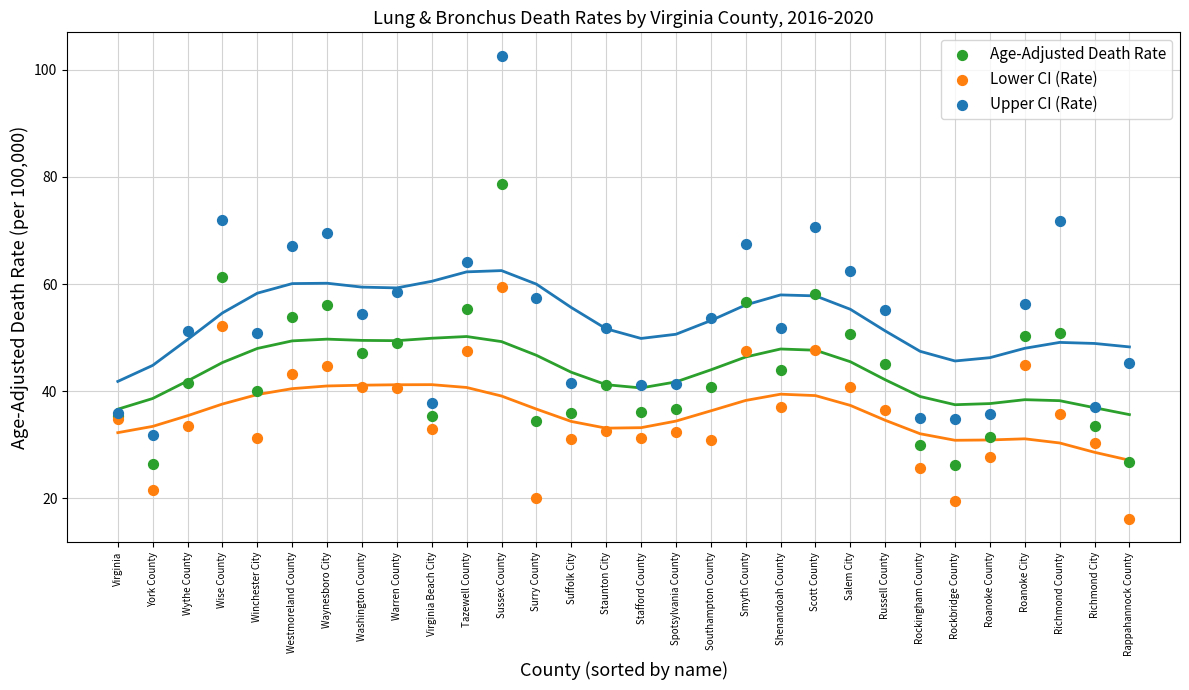

Which series reaches the minimum Y coordinate?

Lower CI (Rate)